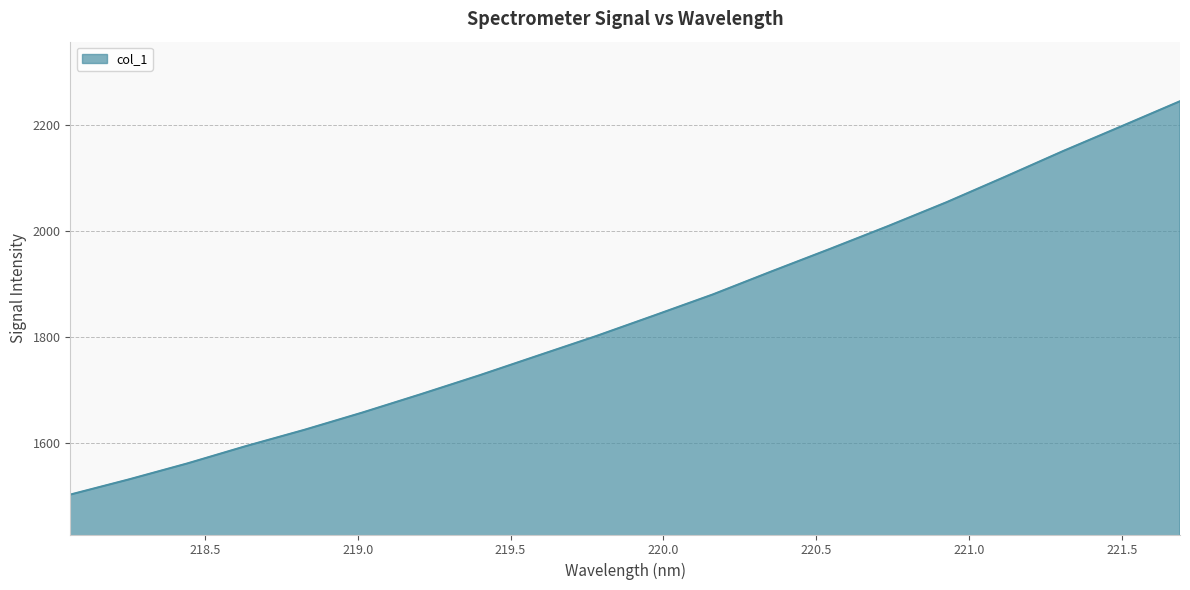

What is the difference between the maximum and minimum values?

740.8